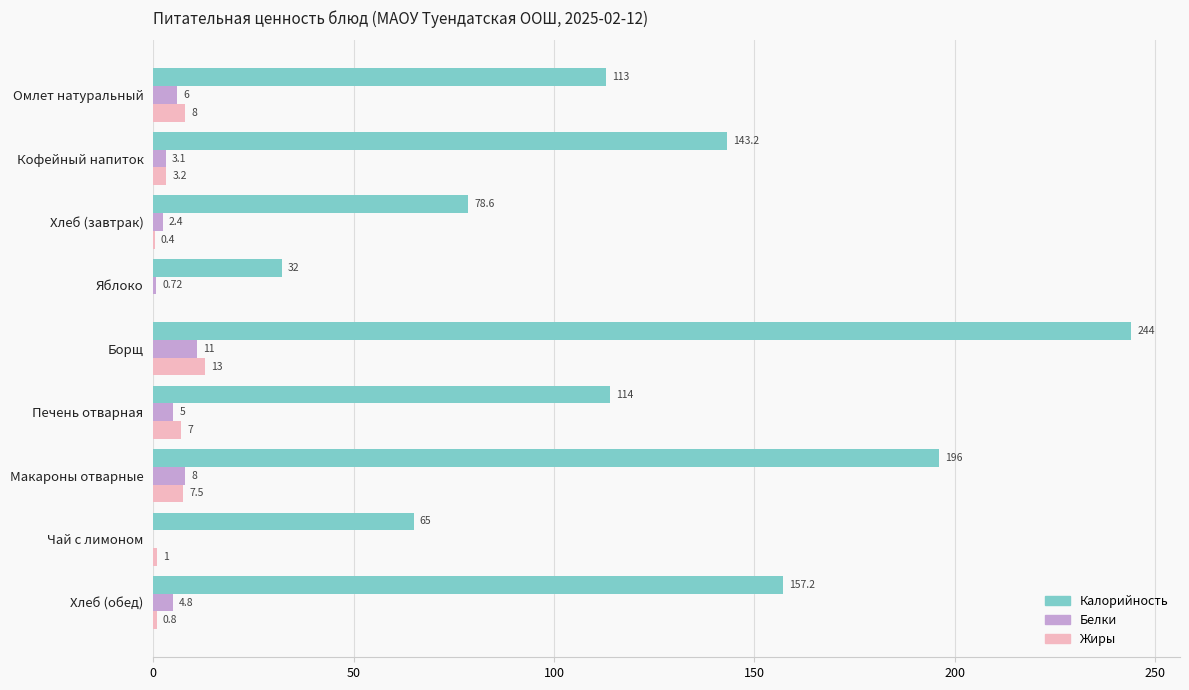

How many data points in Жиры are above 3?

5